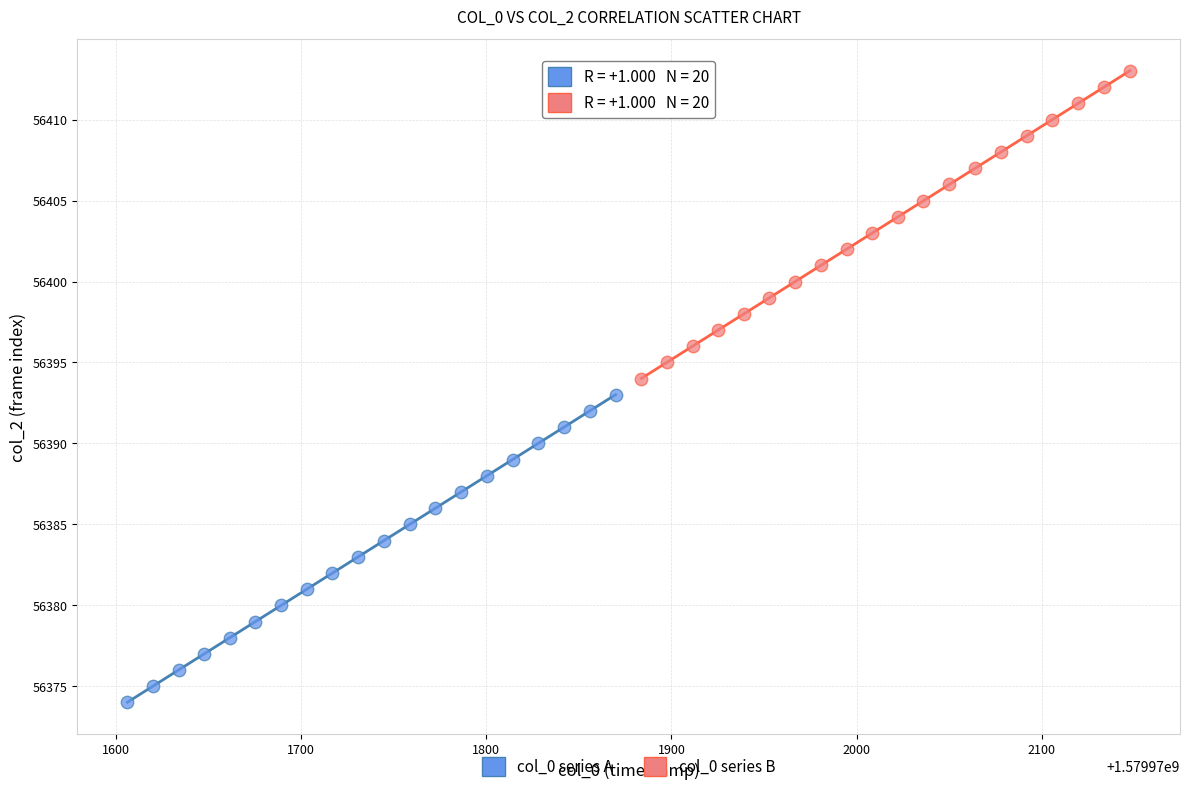

Which series reaches the maximum Y coordinate?

col_0 series B